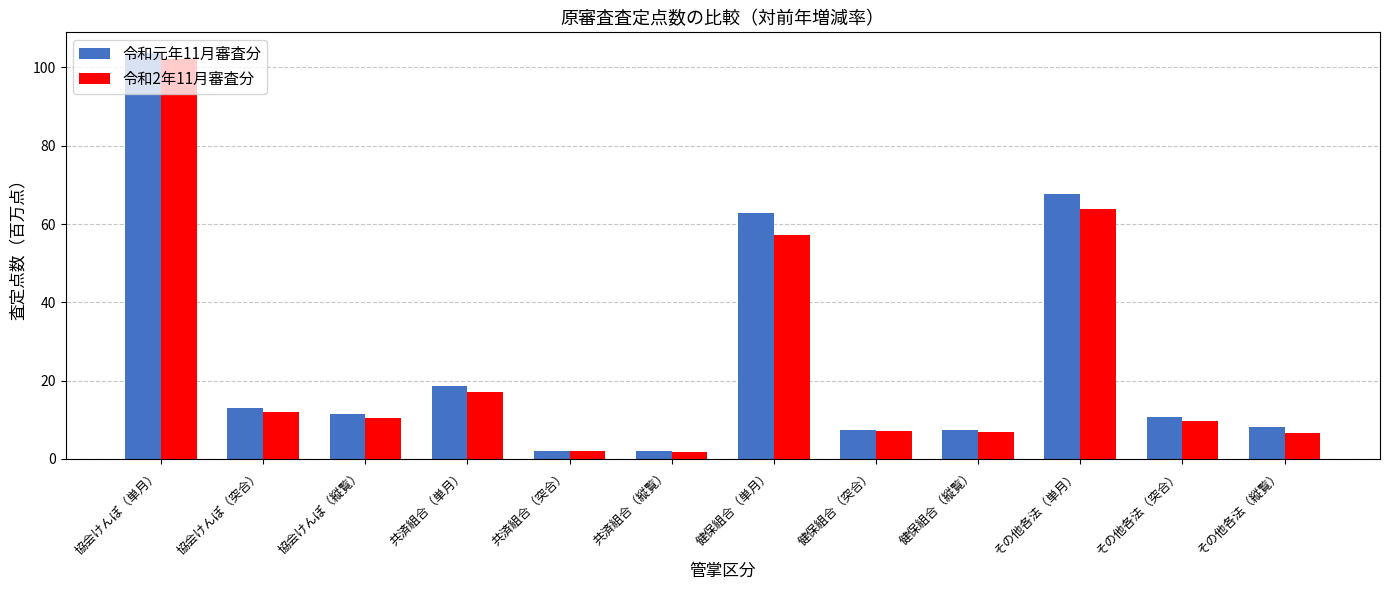

At which category does the chart reach its peak across all series?

協会けんぽ（単月）